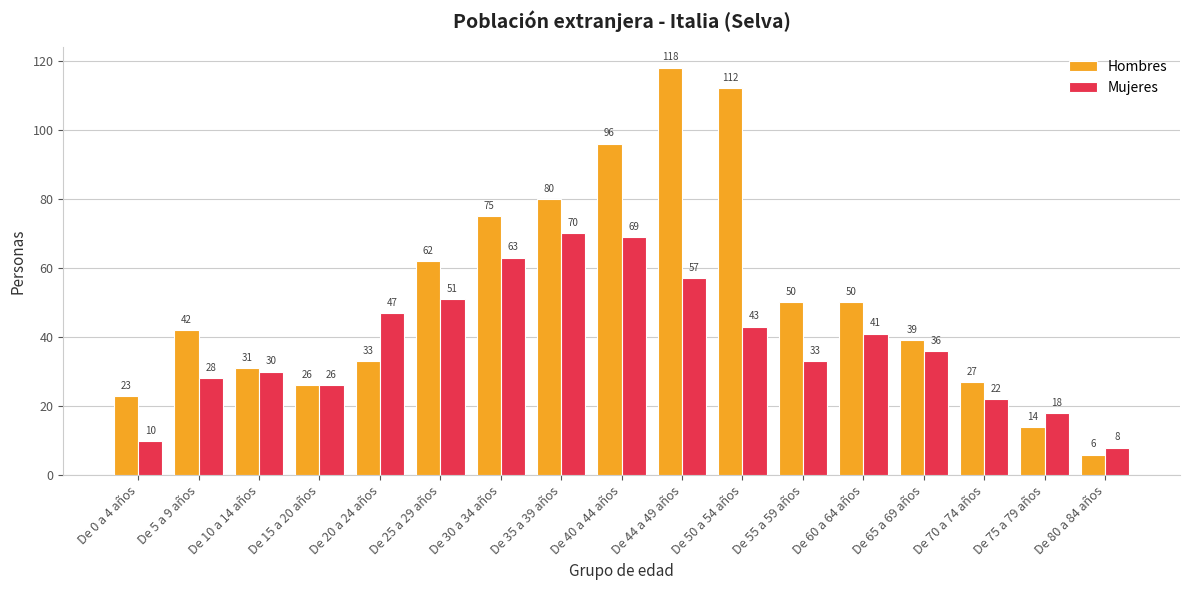

List the series in order of their overall mean, highest first.

Hombres, Mujeres